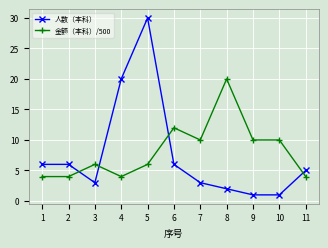

Which series has the widest spread of values?

人数（本科）